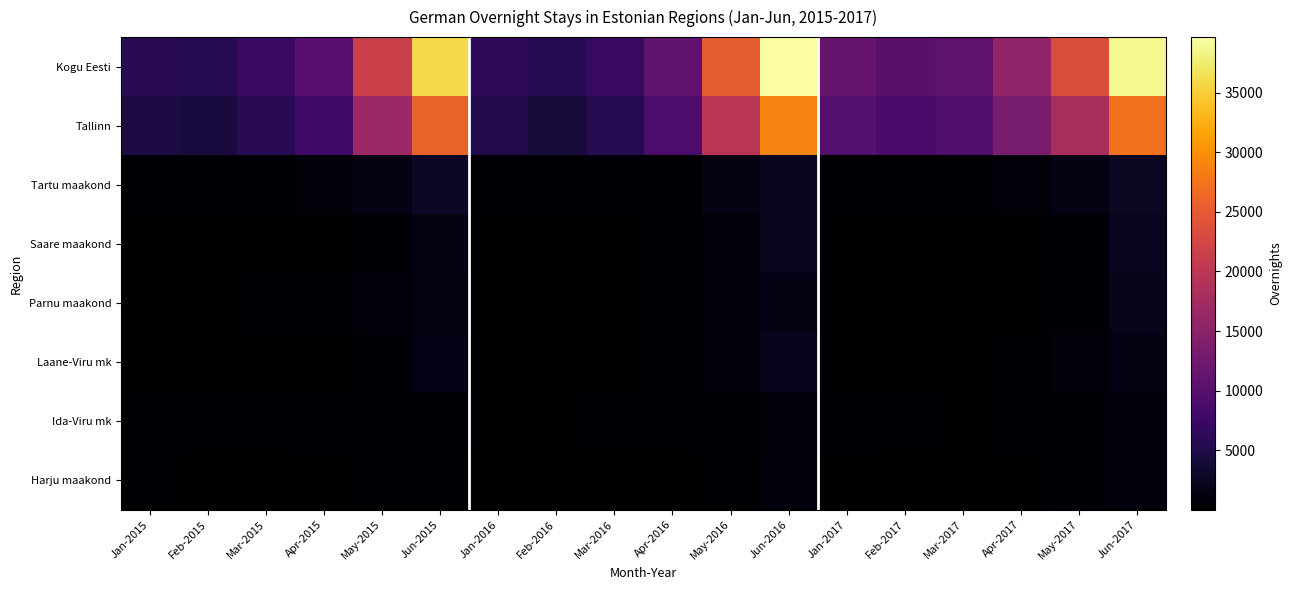

Rank the series at Jan-2015 from lowest to highest value.

Saare maakond, Laane-Viru mk, Parnu maakond, Harju maakond, Tartu maakond, Ida-Viru mk, Tallinn, Kogu Eesti